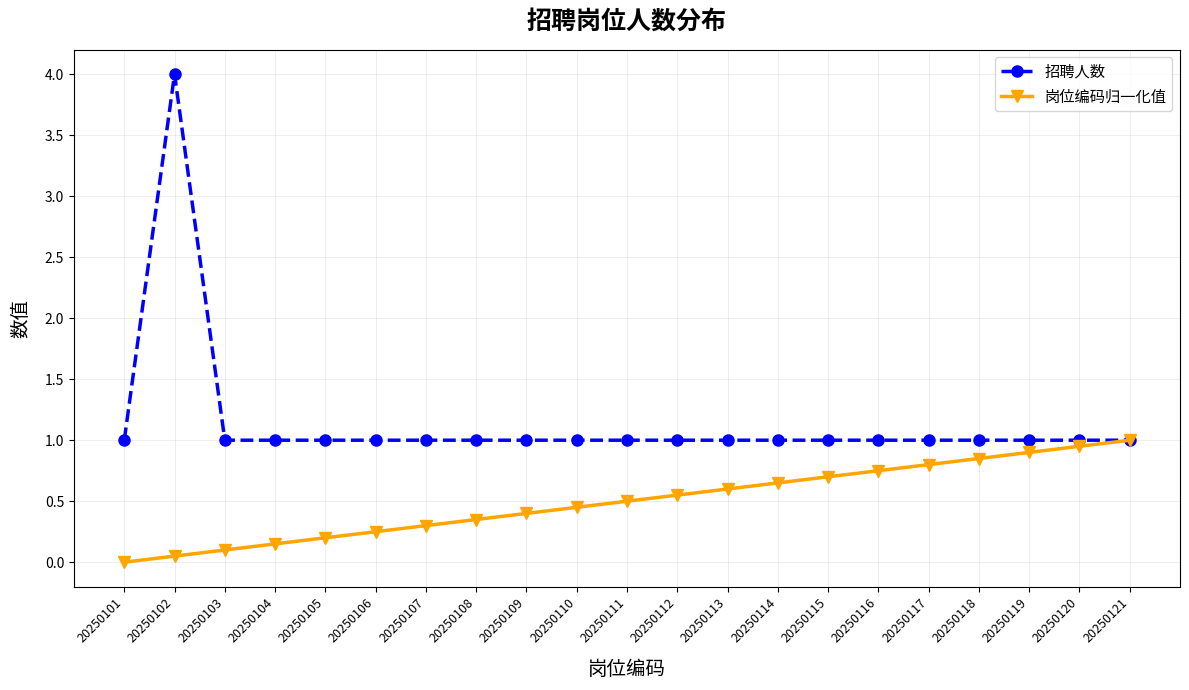

What value does the 招聘人数 series have at 20250101?

1.0